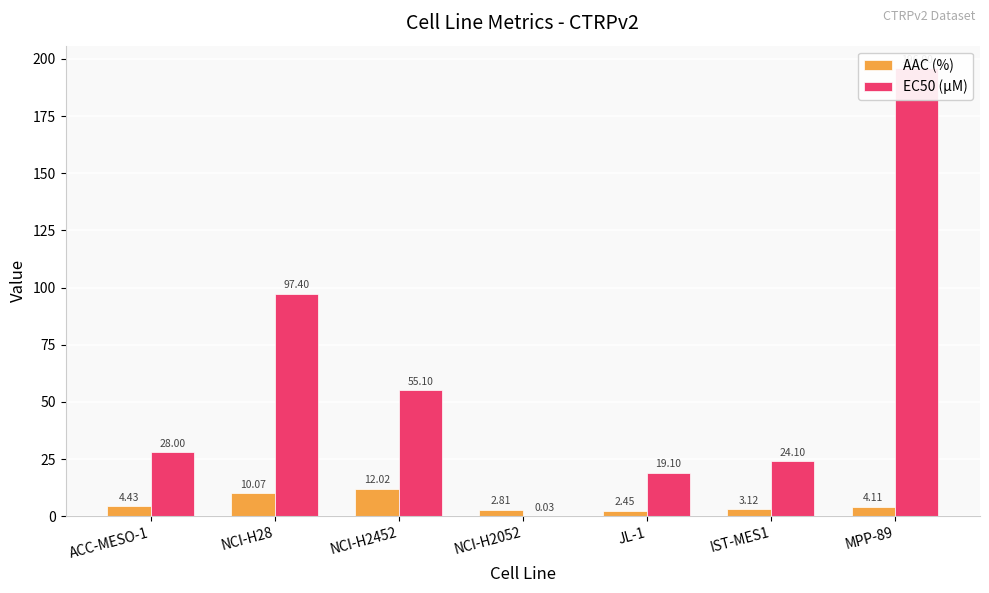

What is the value of the AAC (%) bar at the 2nd from the left?

10.1